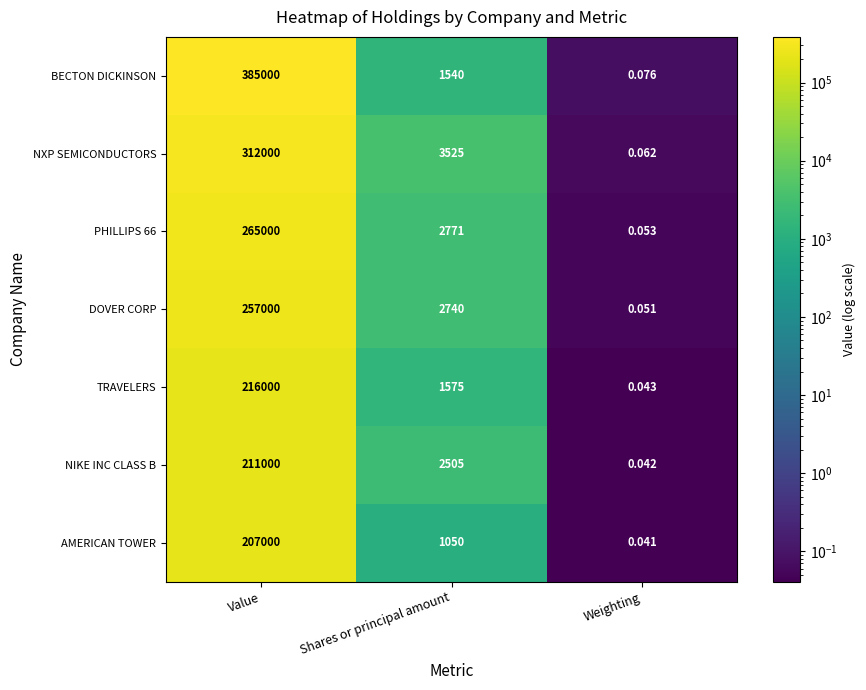

What is the total value across all series at Weighting?

0.4